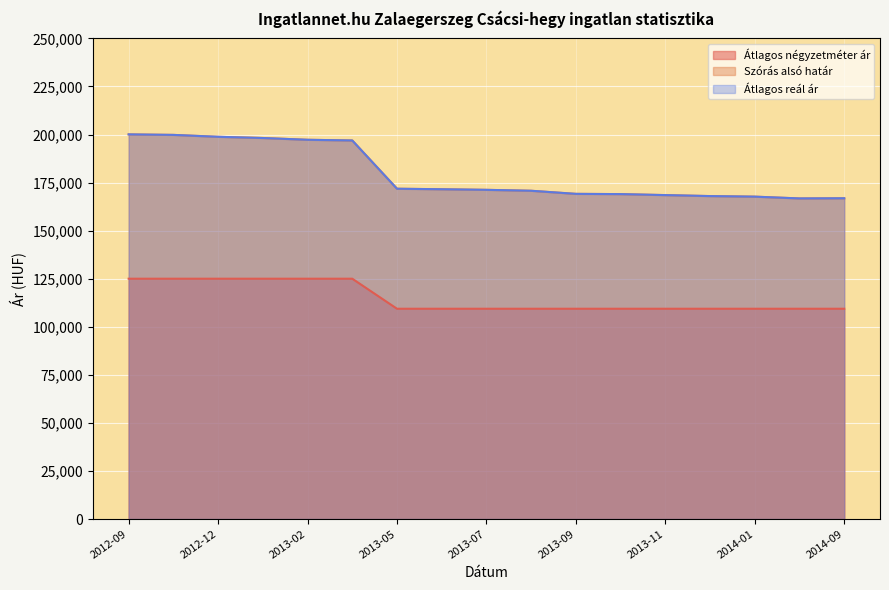

True or false: Átlagos négyzetméter ár has a value of 52098 at 2013-02.

False